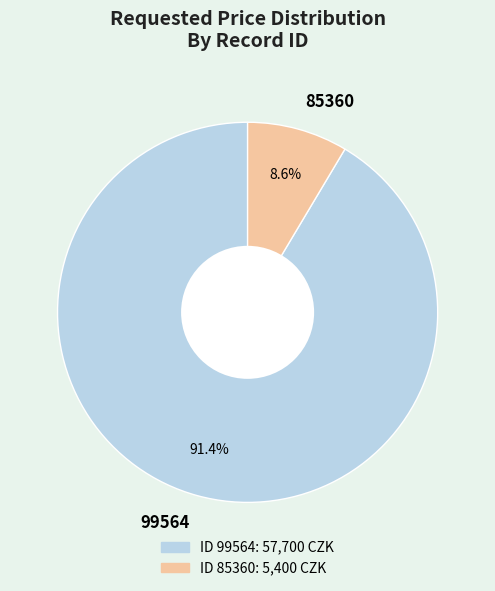

To the nearest percent, what is the difference between the largest and smallest slice percentages?

83%